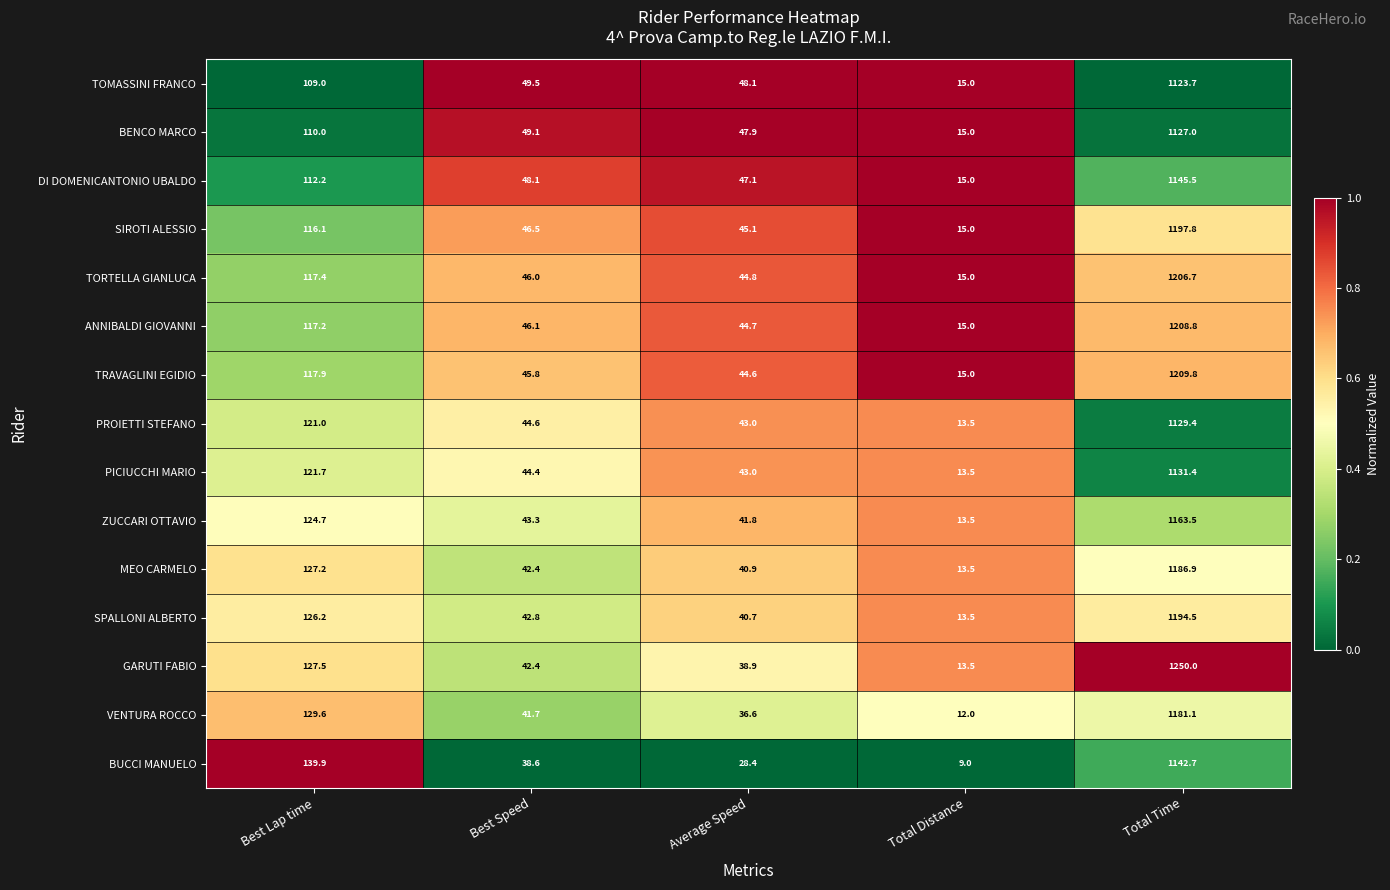

Which category has the lowest value across all series?

Total Distance